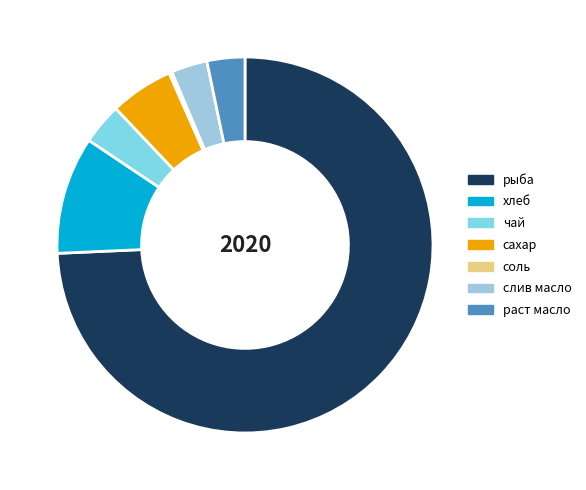

What percentage do рыба and слив масло together represent?

77.4%